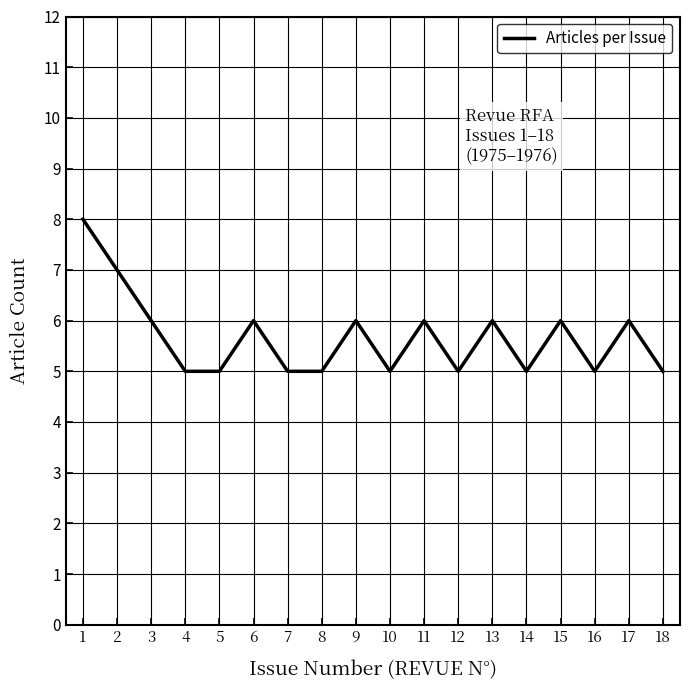

What is the difference between the values at 3 and 4?

1